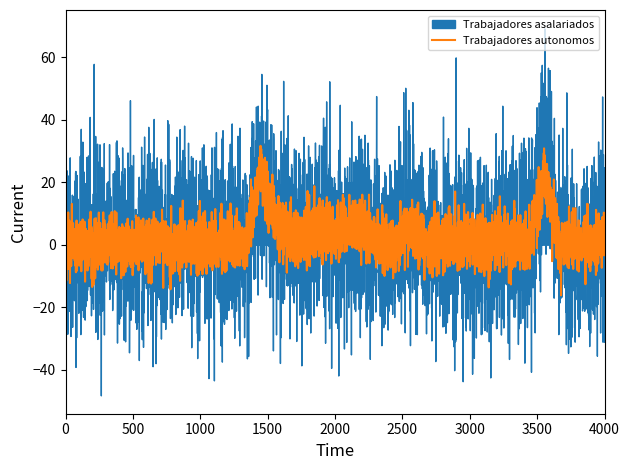

True or false: Trabajadores asalariados and Trabajadores autonomos cross at least once.

True